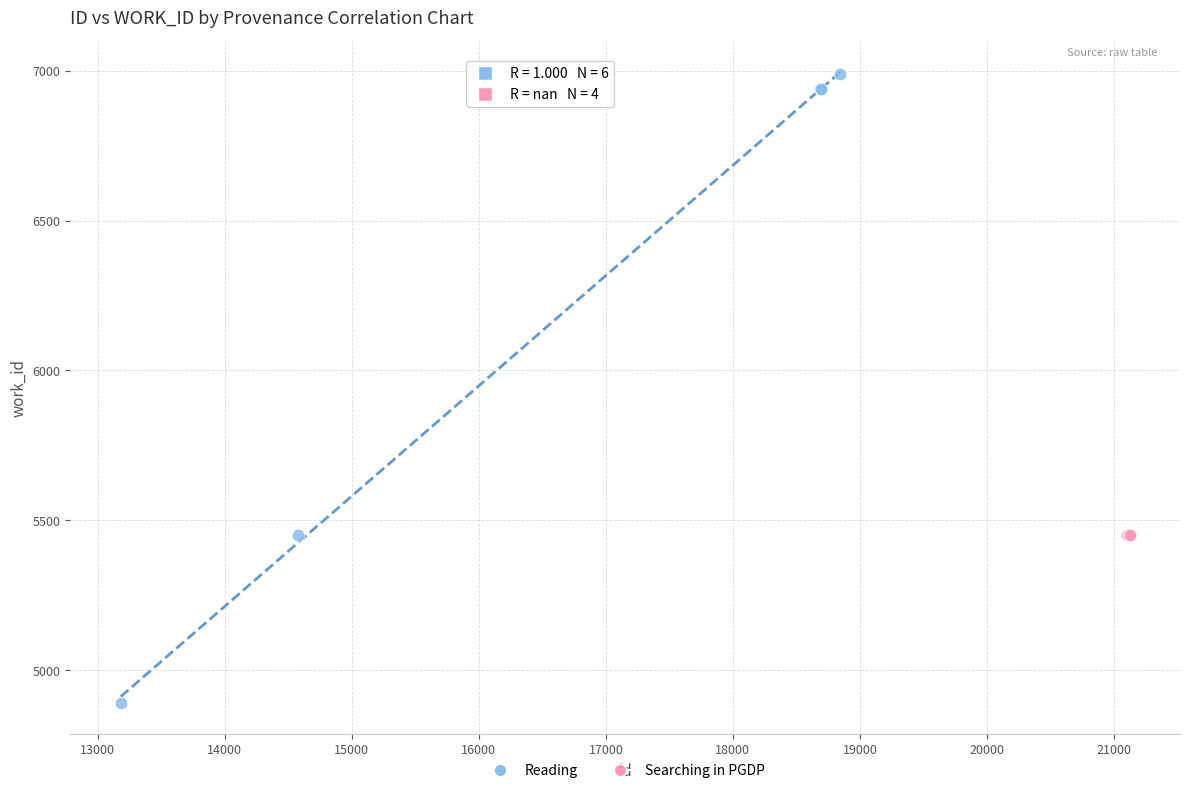

What are all the series names shown in the legend?

Reading, Searching in PGDP